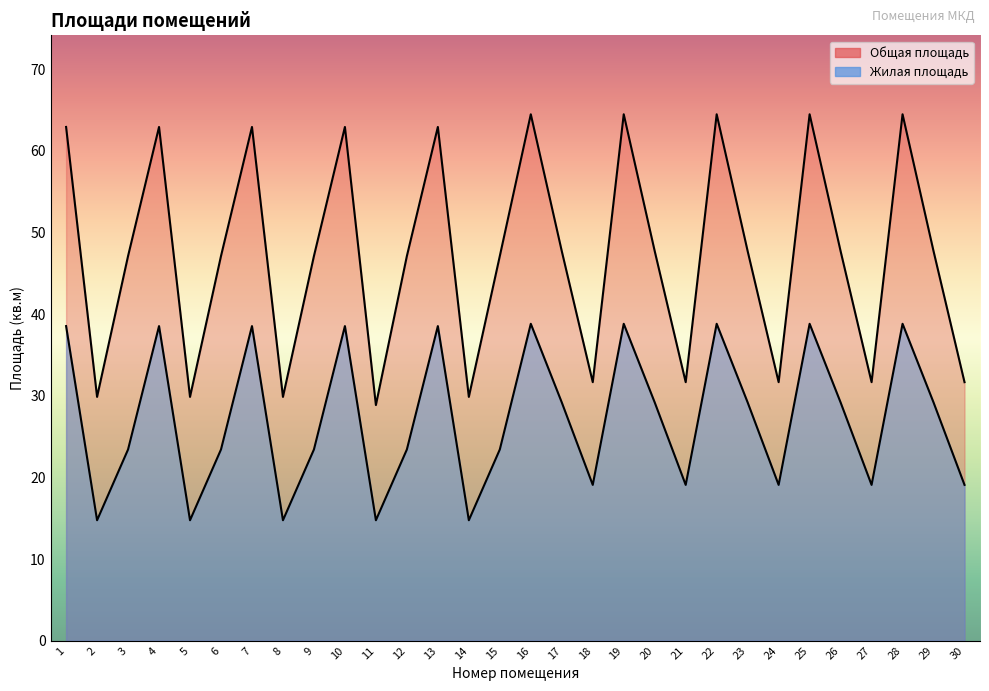

Reading right to left, extract all data points from this chart.

Общая площадь: 31.7	47.7	64.5	31.7	47.7	64.5	31.7	47.7	64.5	31.7	47.7	64.5	31.7	47.7	64.5	47.1	29.9	62.9	47.1	28.9	62.9	47.1	29.9	62.9	47.1	29.9	62.9	47.1	29.9	62.9
Жилая площадь: 19.1	29.2	38.8	19.1	29.2	38.8	19.1	29.2	38.8	19.1	29.2	38.8	19.1	29.2	38.8	23.4	14.8	38.5	23.4	14.8	38.5	23.4	14.8	38.5	23.4	14.8	38.5	23.4	14.8	38.5